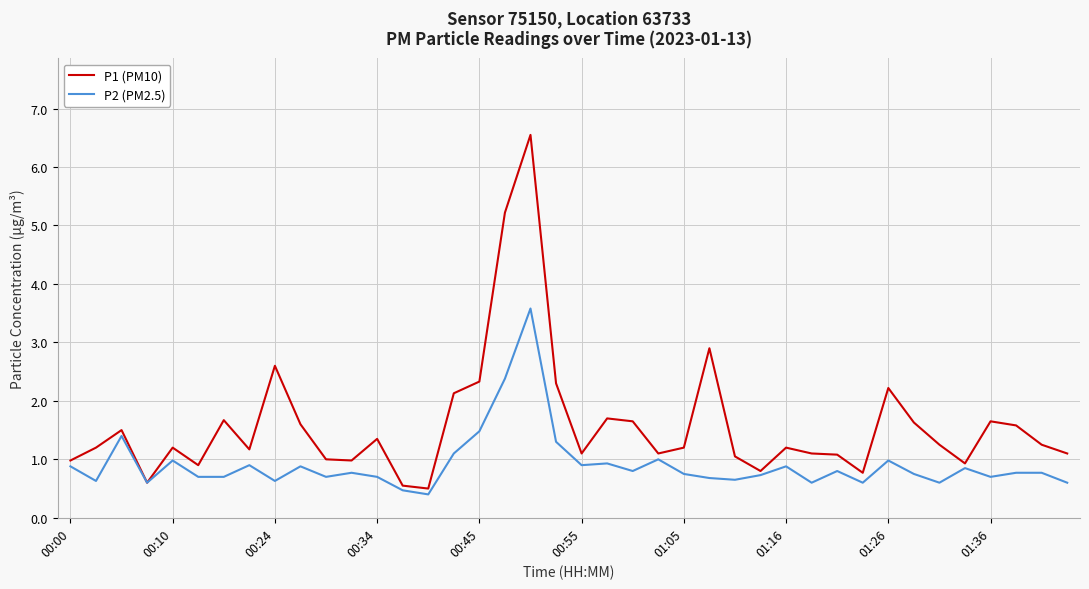

Does the chart have visible grid lines?

Yes